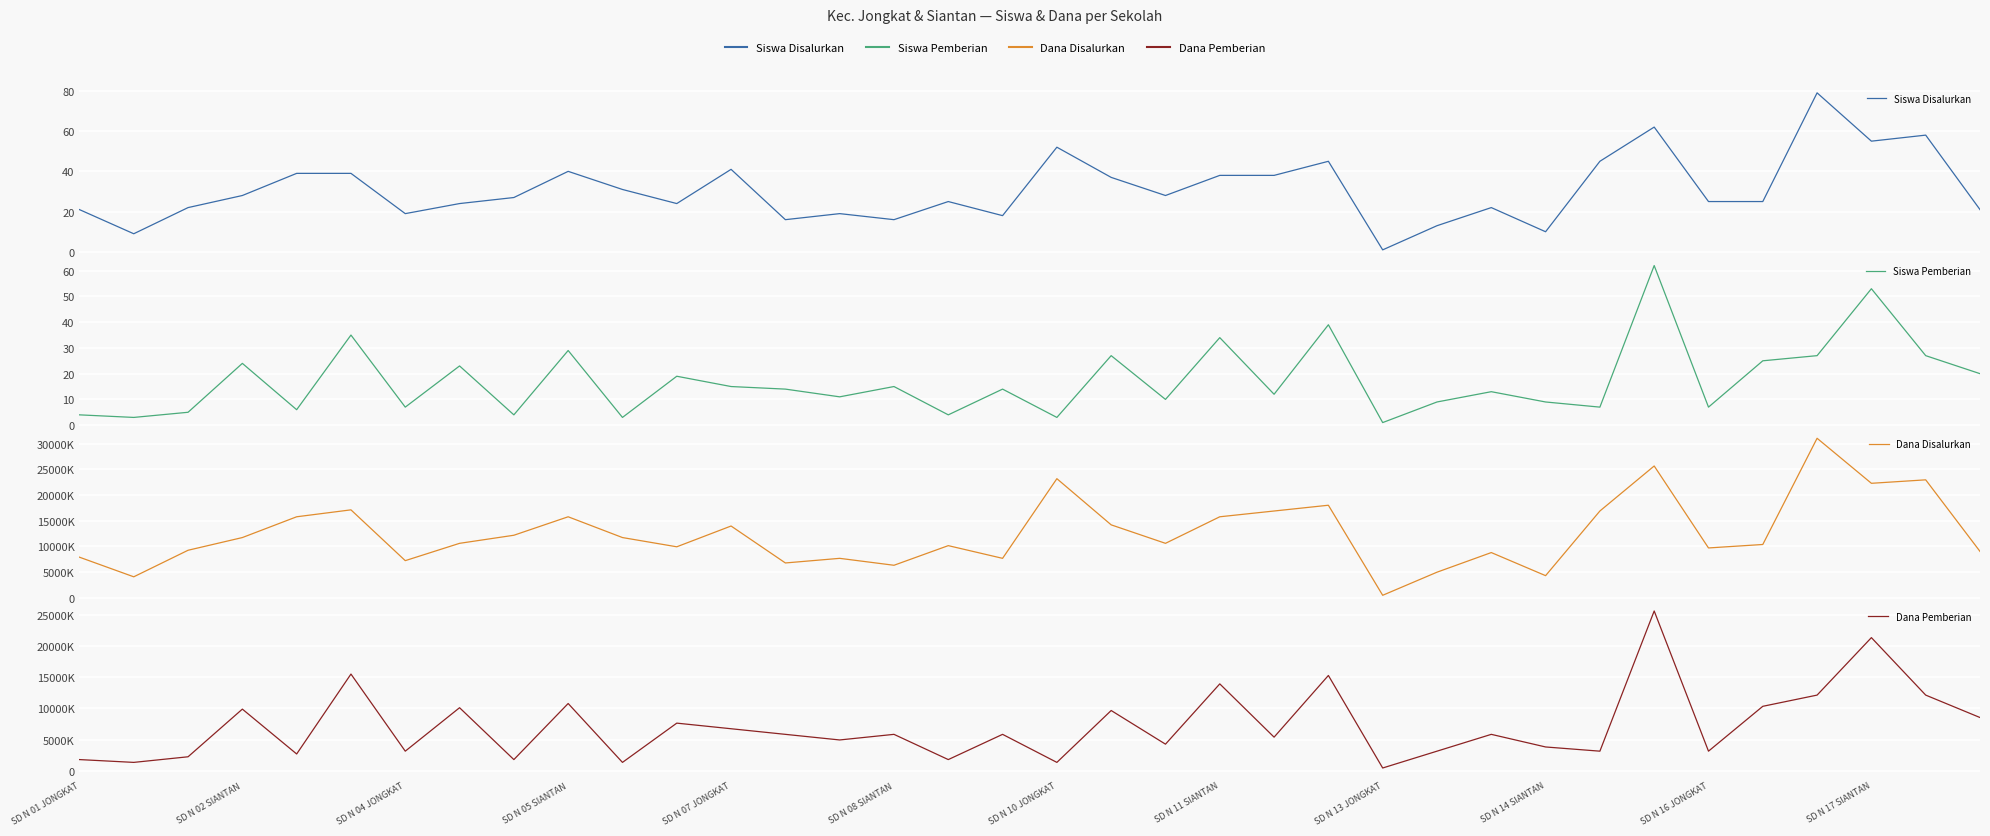

What is the maximum value for Dana Disalurkan?

31050000